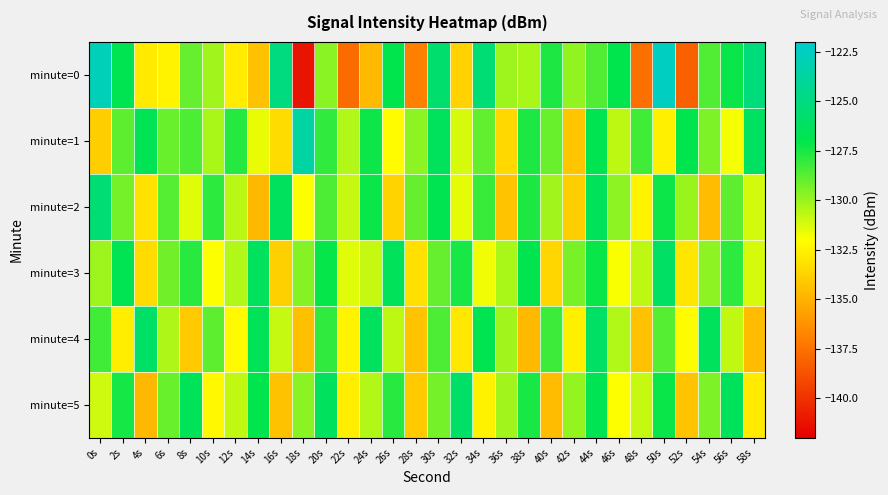

Reading left to right, list all the values displayed in this chart.

minute=0: 0s=-122.8	2s=-126.8	4s=-132.8	6s=-132.5	8s=-129.0	10s=-130.1	12s=-132.8	14s=-134.4	16s=-125.0	18s=-141.2	20s=-129.7	22s=-137.7	24s=-134.7	26s=-127.0	28s=-137.0	30s=-125.7	32s=-133.8	34s=-125.5	36s=-130.1	38s=-130.3	40s=-127.6	42s=-129.8	44s=-128.6	46s=-127.0	48s=-137.6	50s=-122.5	52s=-138.2	54s=-128.6	56s=-127.2	58s=-125.2
minute=1: 0s=-133.9	2s=-128.9	4s=-126.7	6s=-129.1	8s=-128.5	10s=-130.3	12s=-127.7	14s=-131.6	16s=-133.4	18s=-123.6	20s=-128.0	22s=-130.5	24s=-127.3	26s=-132.1	28s=-129.8	30s=-126.4	32s=-131.2	34s=-128.9	36s=-133.5	38s=-127.6	40s=-129.1	42s=-134.2	44s=-126.8	46s=-130.7	48s=-128.3	50s=-132.6	52s=-127.0	54s=-129.5	56s=-131.8	58s=-126.2
minute=2: 0s=-125.5	2s=-129.3	4s=-133.1	6s=-128.7	8s=-131.4	10s=-127.9	12s=-130.6	14s=-134.8	16s=-126.3	18s=-132.0	20s=-128.5	22s=-130.9	24s=-127.2	26s=-133.7	28s=-129.0	30s=-126.8	32s=-131.5	34s=-128.1	36s=-134.3	38s=-127.6	40s=-130.2	42s=-133.9	44s=-126.5	46s=-129.8	48s=-132.4	50s=-127.3	52s=-130.0	54s=-134.6	56s=-128.8	58s=-131.1
minute=3: 0s=-130.1	2s=-126.7	4s=-133.4	6s=-129.2	8s=-127.8	10s=-132.0	12s=-130.5	14s=-126.3	16s=-133.8	18s=-129.6	20s=-127.1	22s=-131.4	24s=-130.9	26s=-126.5	28s=-133.2	30s=-129.0	32s=-127.5	34s=-131.7	36s=-130.3	38s=-126.9	40s=-133.6	42s=-129.4	44s=-127.2	46s=-131.9	48s=-130.7	50s=-126.1	52s=-133.0	54s=-129.8	56s=-127.9	58s=-131.2
minute=4: 0s=-128.3	2s=-132.7	4s=-126.0	6s=-130.4	8s=-134.1	10s=-128.8	12s=-132.2	14s=-126.6	16s=-130.9	18s=-134.5	20s=-128.0	22s=-132.4	24s=-126.3	26s=-130.7	28s=-134.3	30s=-128.5	32s=-132.9	34s=-126.8	36s=-130.2	38s=-134.7	40s=-128.2	42s=-132.6	44s=-126.1	46s=-130.5	48s=-134.4	50s=-128.7	52s=-132.1	54s=-126.4	56s=-130.8	58s=-134.6
minute=5: 0s=-131.0	2s=-127.4	4s=-134.8	6s=-129.1	8s=-126.6	10s=-132.3	12s=-130.8	14s=-127.0	16s=-134.4	18s=-129.7	20s=-126.3	22s=-132.7	24s=-130.5	26s=-127.8	28s=-134.1	30s=-129.3	32s=-126.0	34s=-132.5	36s=-130.2	38s=-127.5	40s=-134.6	42s=-129.9	44s=-126.7	46s=-132.0	48s=-130.9	50s=-127.2	52s=-134.3	54s=-129.5	56s=-126.4	58s=-132.8